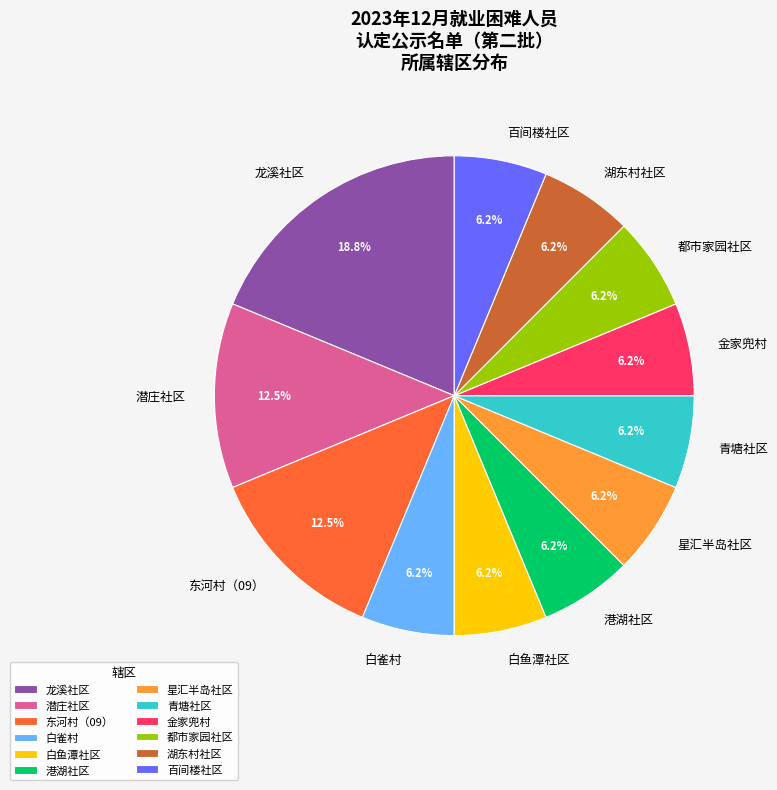

How many slices are in this pie chart?

12